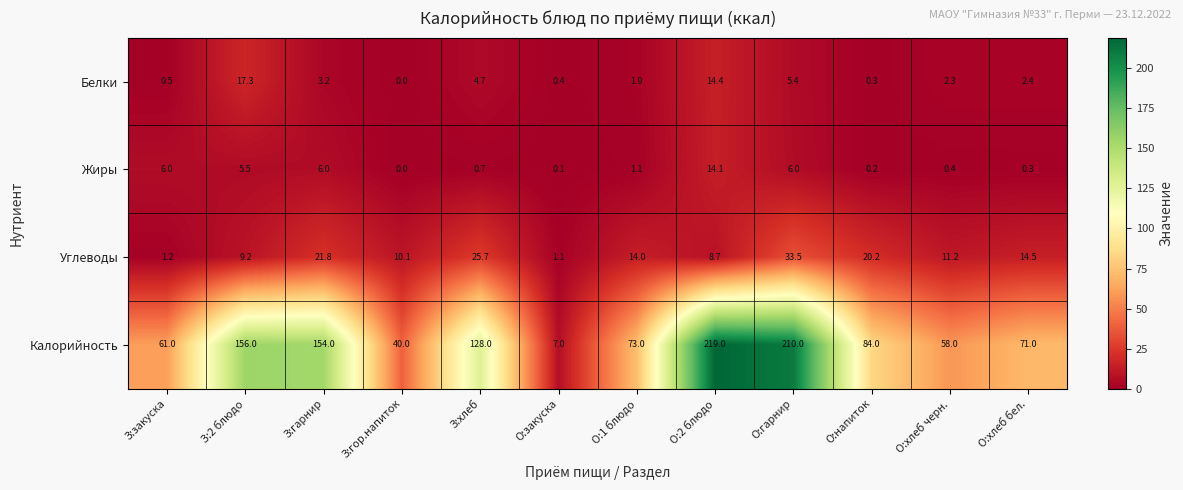

What is the difference between the Белки values at О:напиток and З:2 блюдо?

17.0